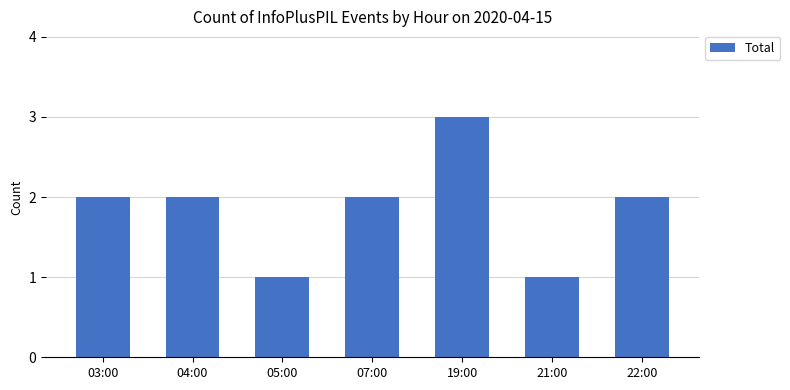

Reading left to right, list all the values displayed in this chart.

03:00=2	04:00=2	05:00=1	07:00=2	19:00=3	21:00=1	22:00=2